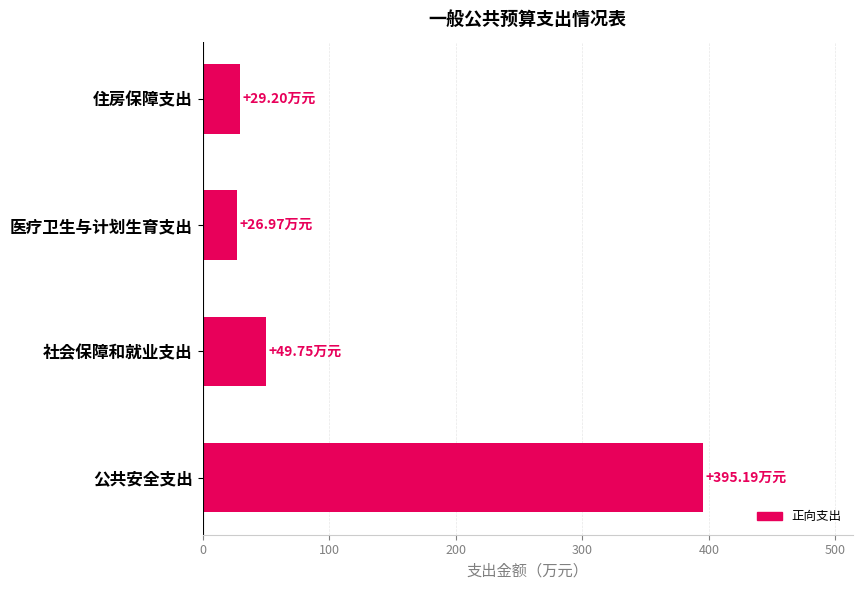

At which label is the value closest to 211?

社会保障和就业支出